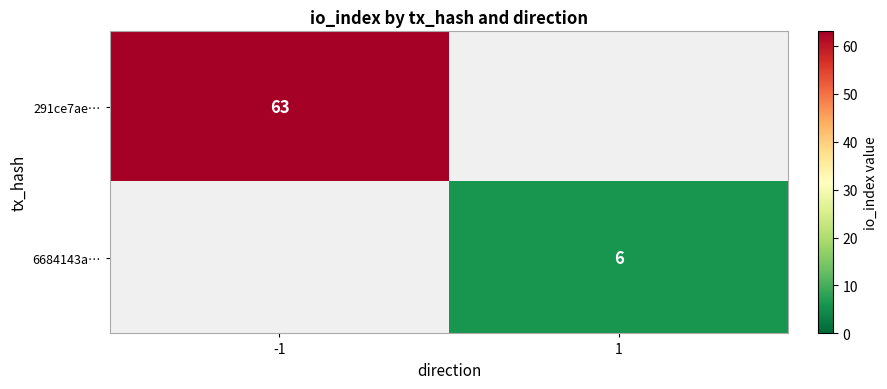

The 6684143a… series shows 6 at 1. True or false?

True